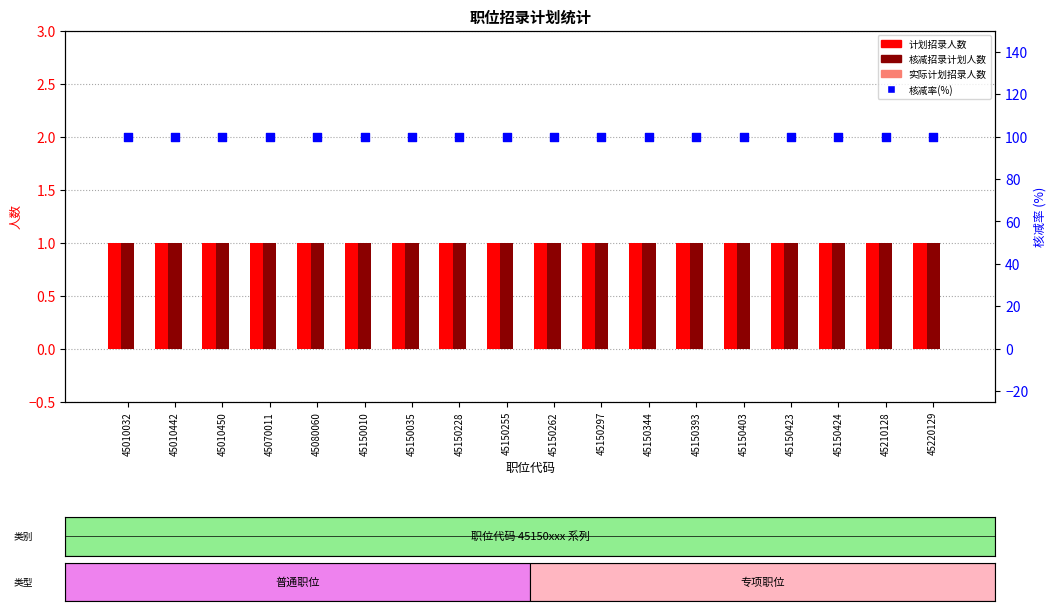

What is the total value across all series at 45150035?

102